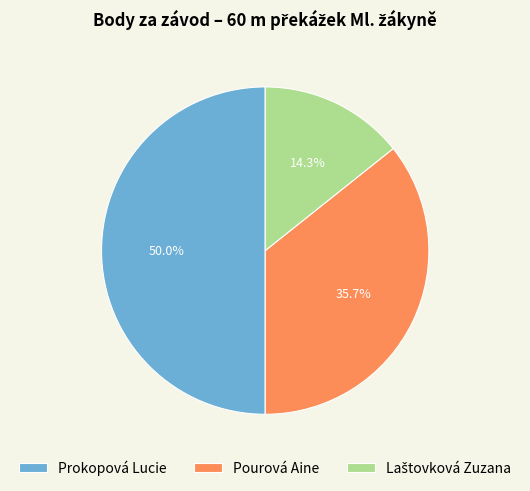

To the nearest percent, what is the difference between the largest and smallest slice percentages?

36%